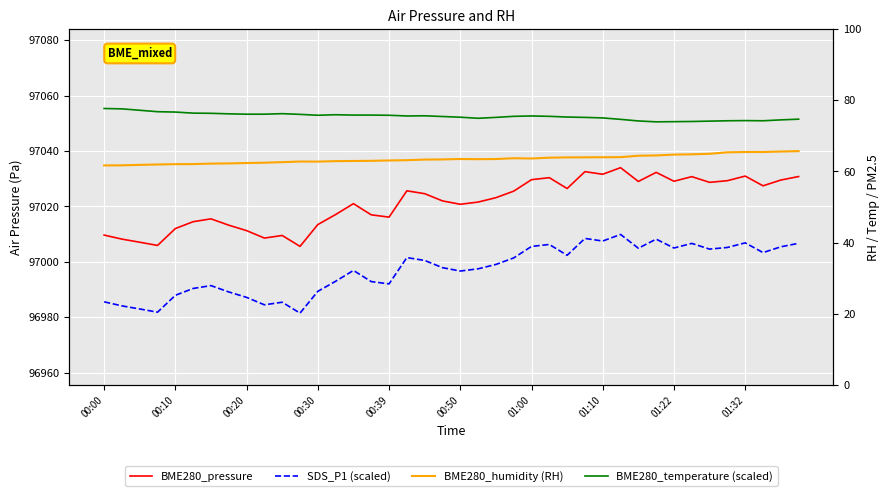

At which category does BME280_temperature (scaled) reach its first local valley?

00:30